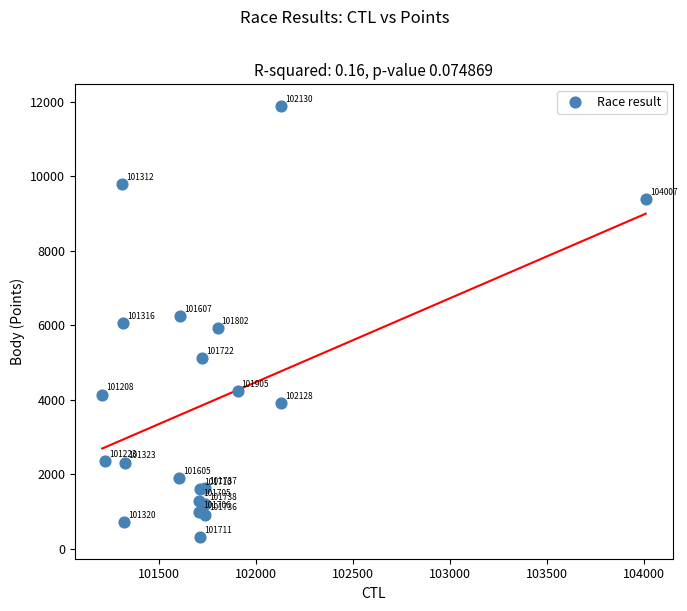

What Y value in the scatter plot is closest to 6100?

6064